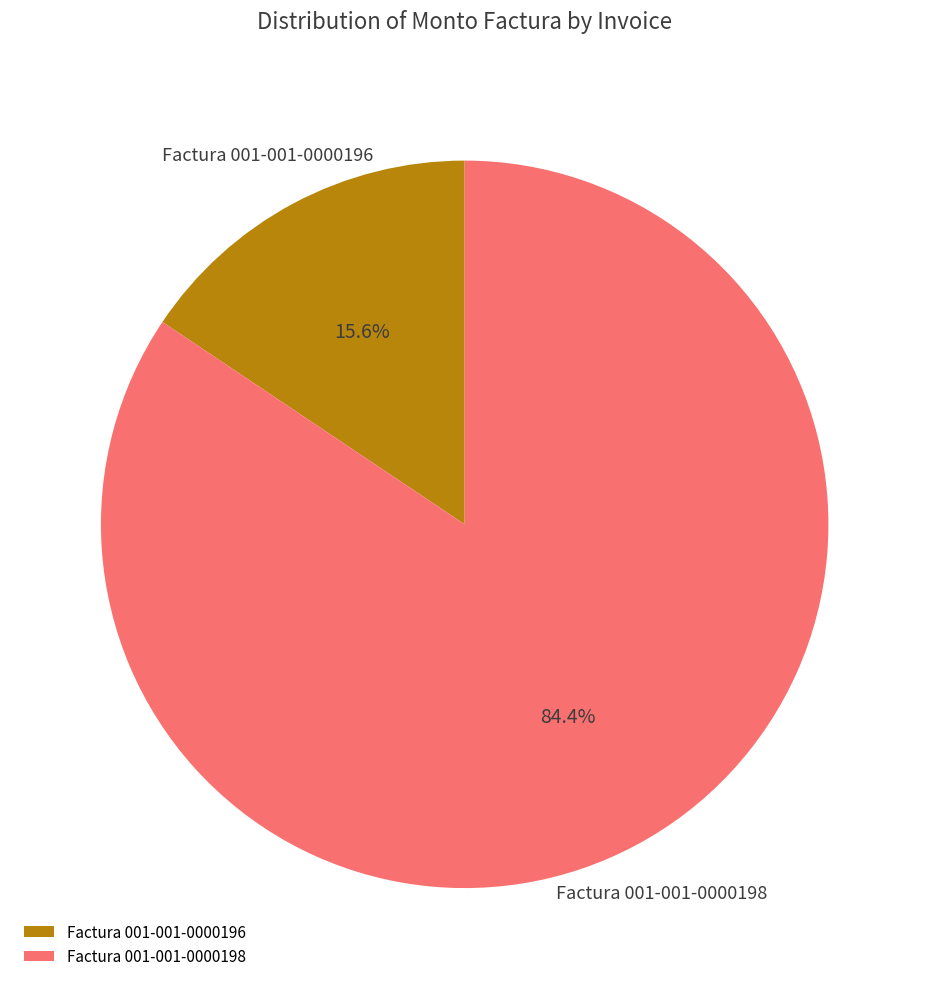

Combined, what portion of the pie is Factura 001-001-0000198 and Factura 001-001-0000196?

100.0%